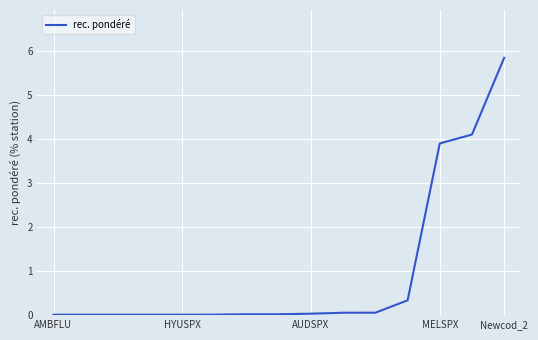

What is the maximum value shown in the chart?

5.8